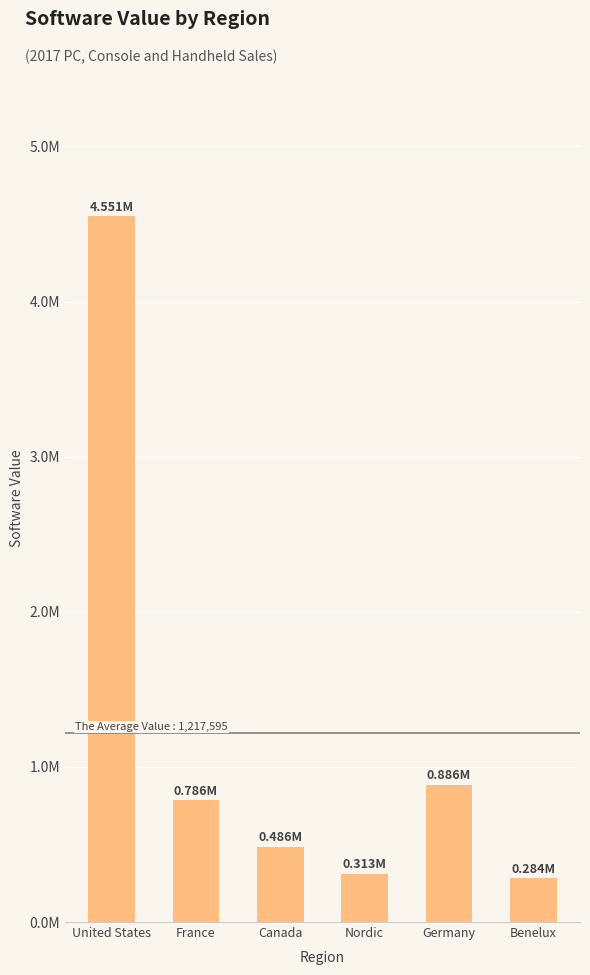

What is the label of the 1st bar from the right?

Benelux